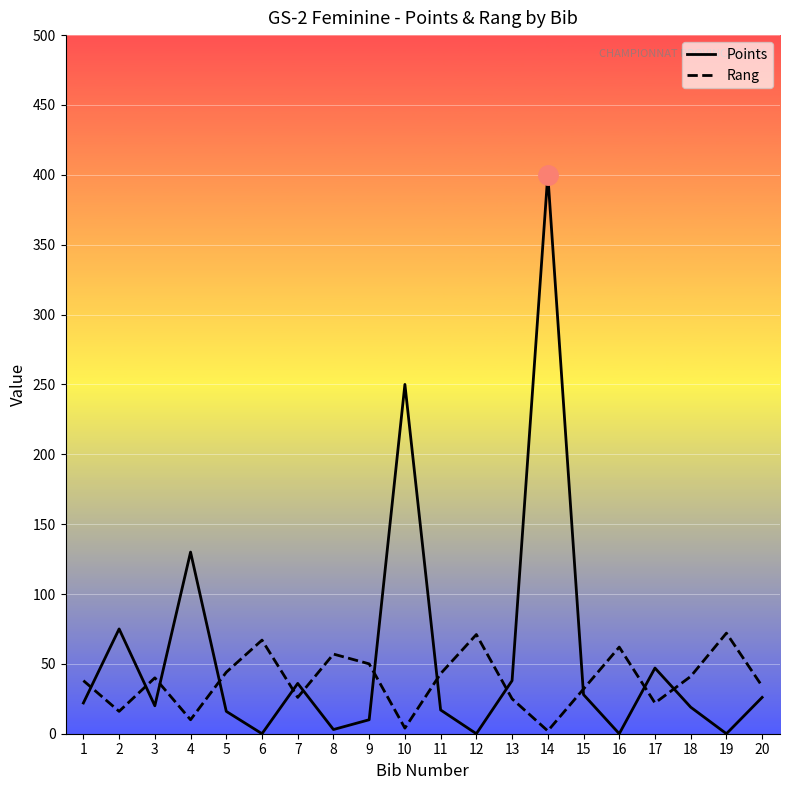

Does the chart display data point markers on the line(s)?

No